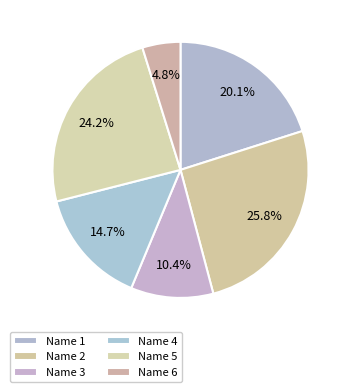

What is the total percentage of Name 3 and Name 1?

30.5%